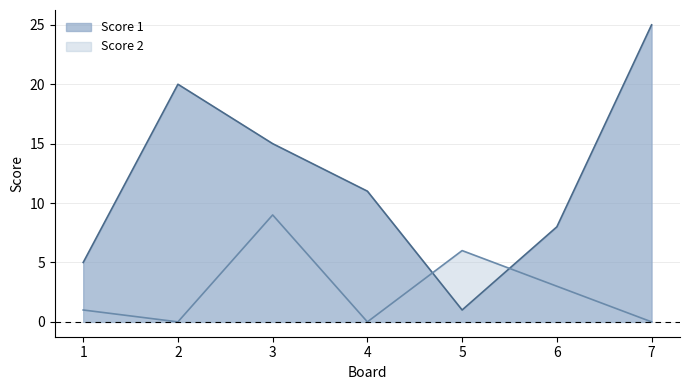

Rank the series at 3 from lowest to highest value.

Score 2, Score 1